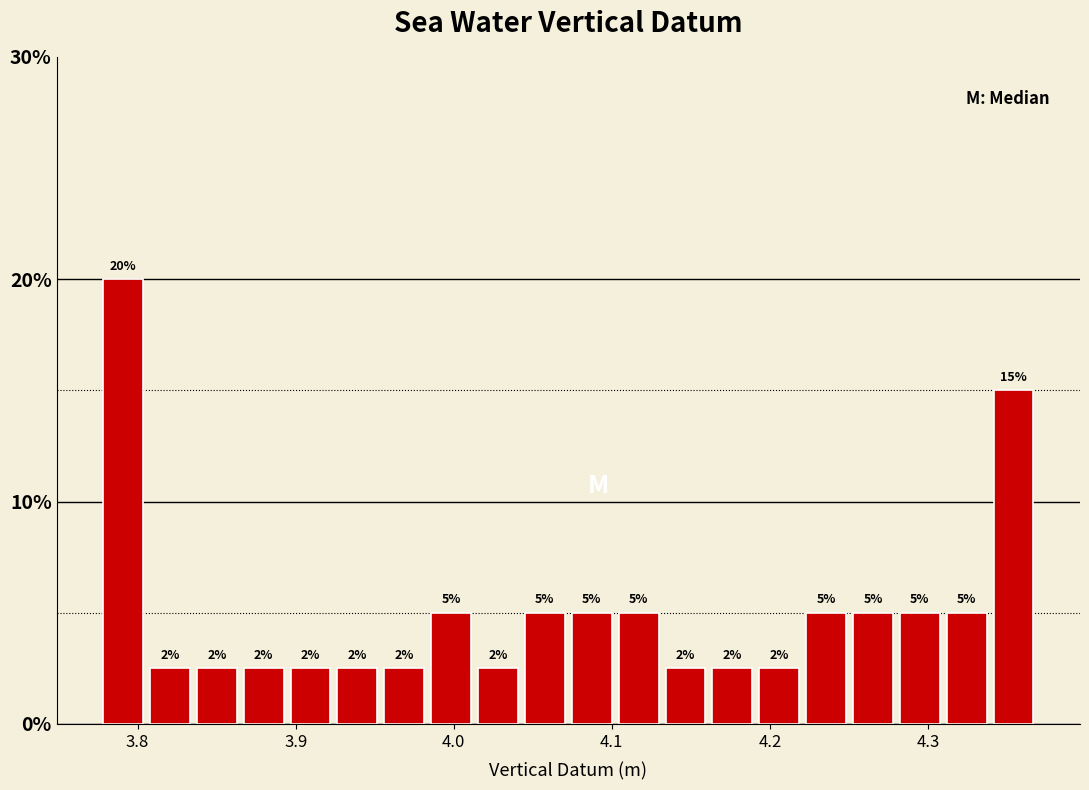

Read against the x-axis, roughly where is the centre of the tallest bar?

3.79